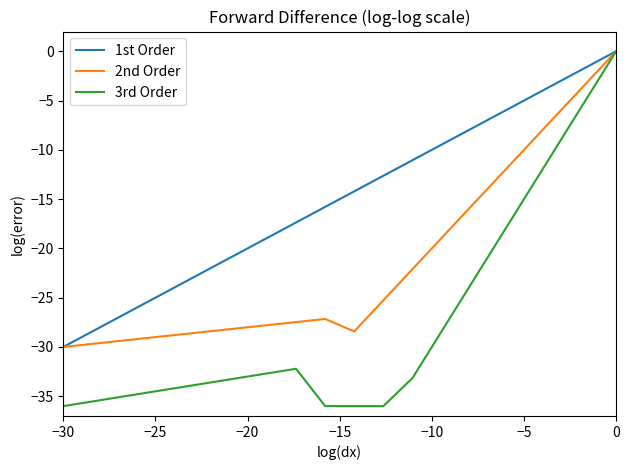

Which series has the widest spread of values?

3rd Order